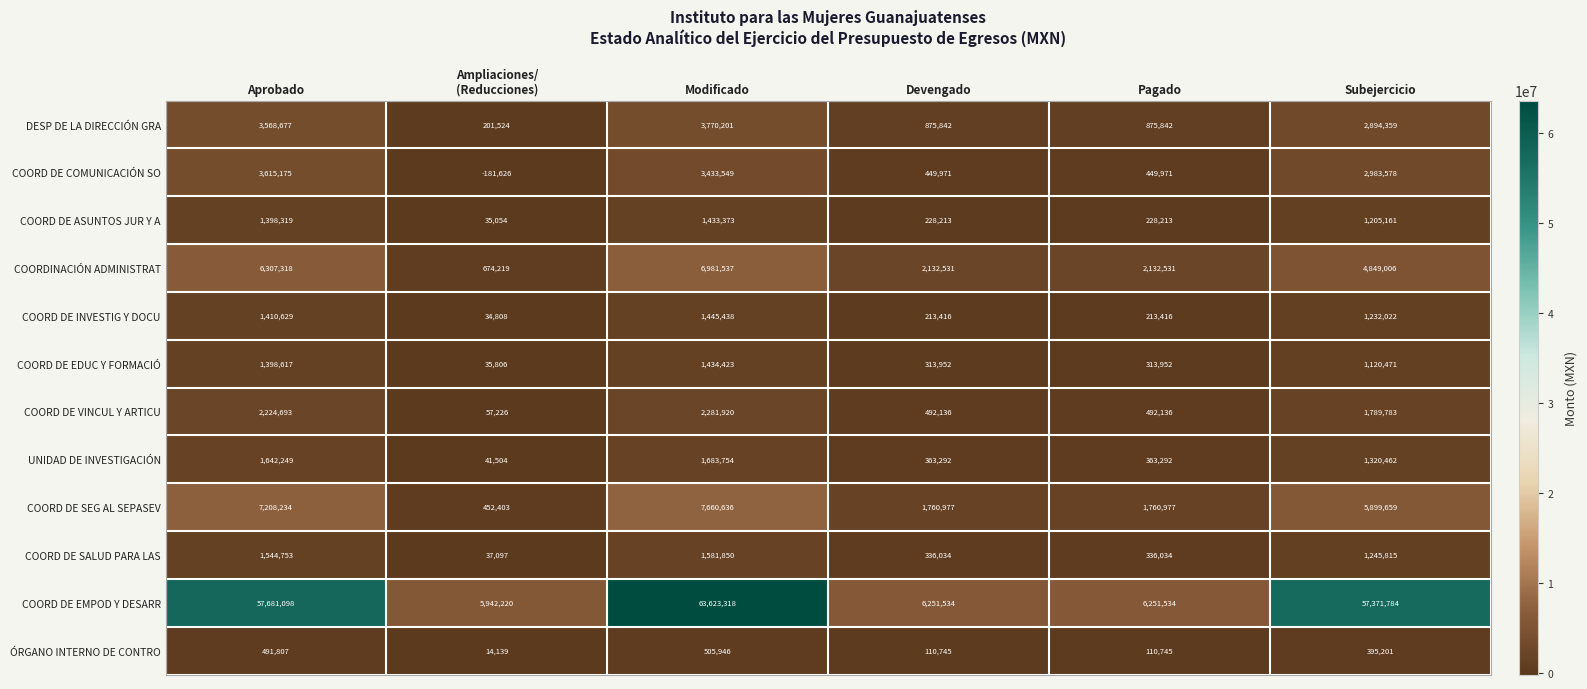

What is the sum of all COORD DE SALUD PARA LAS values?

5081583